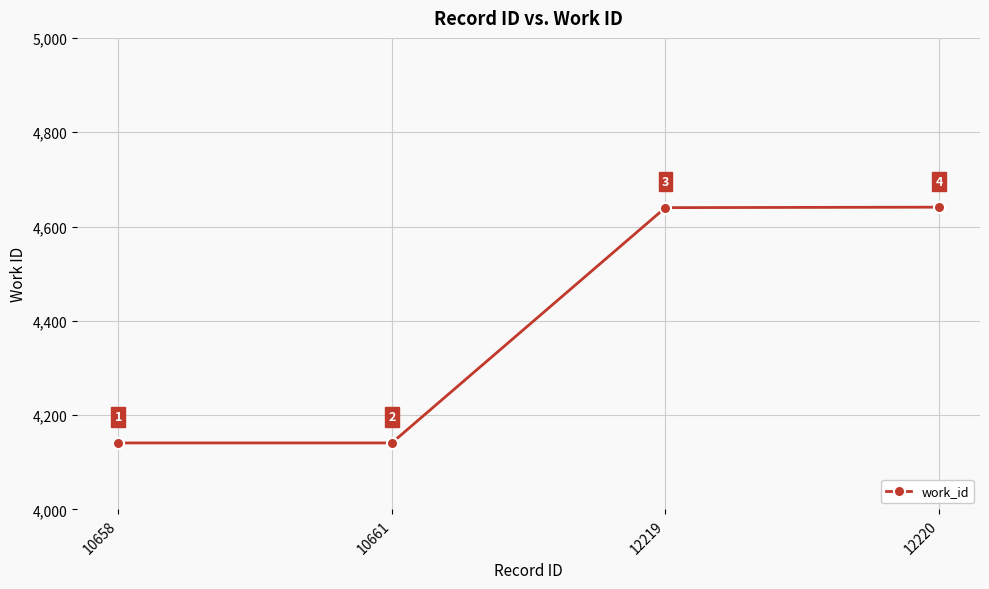

True or false: the data shows 5735 at 10661.

False